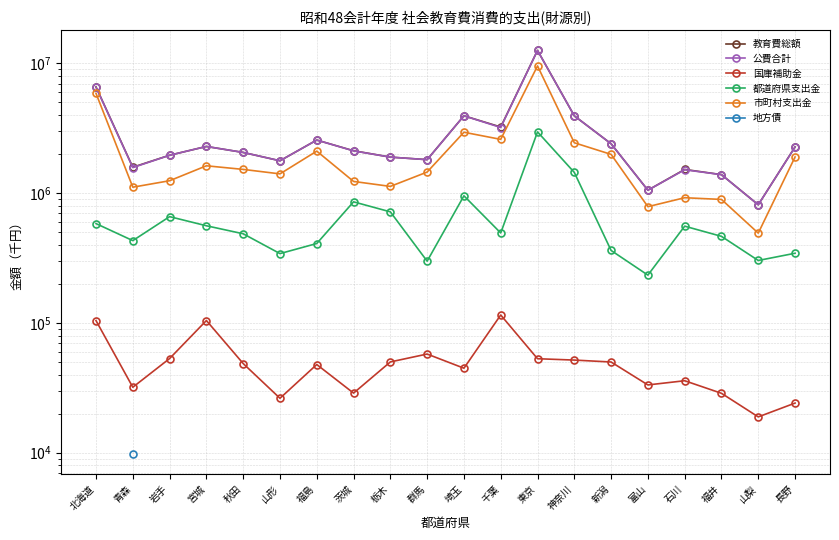

Is the value of 市町村支出金 at 神奈川 greater than the value of 教育費総額 at 千葉?

No